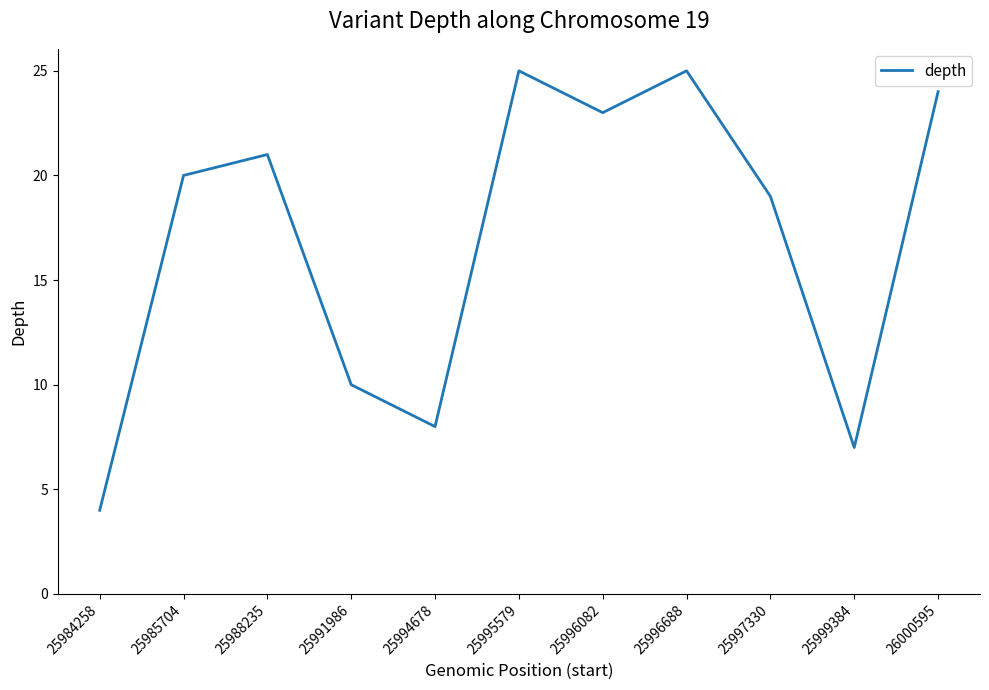

The chart shows a value of 10 at 25991986. True or false?

True